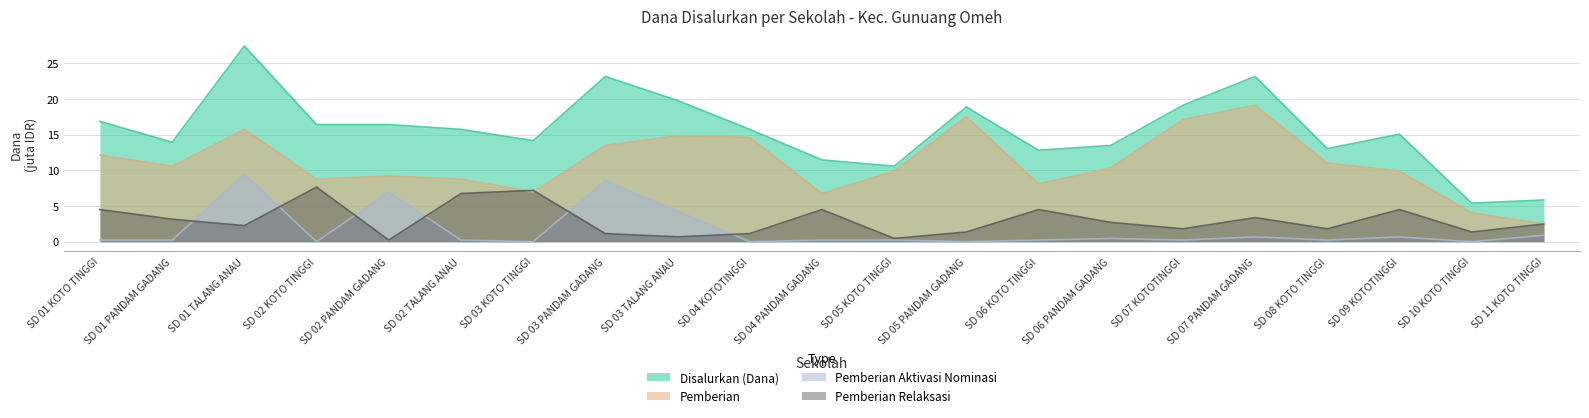

How many distinct data groups are displayed?

4